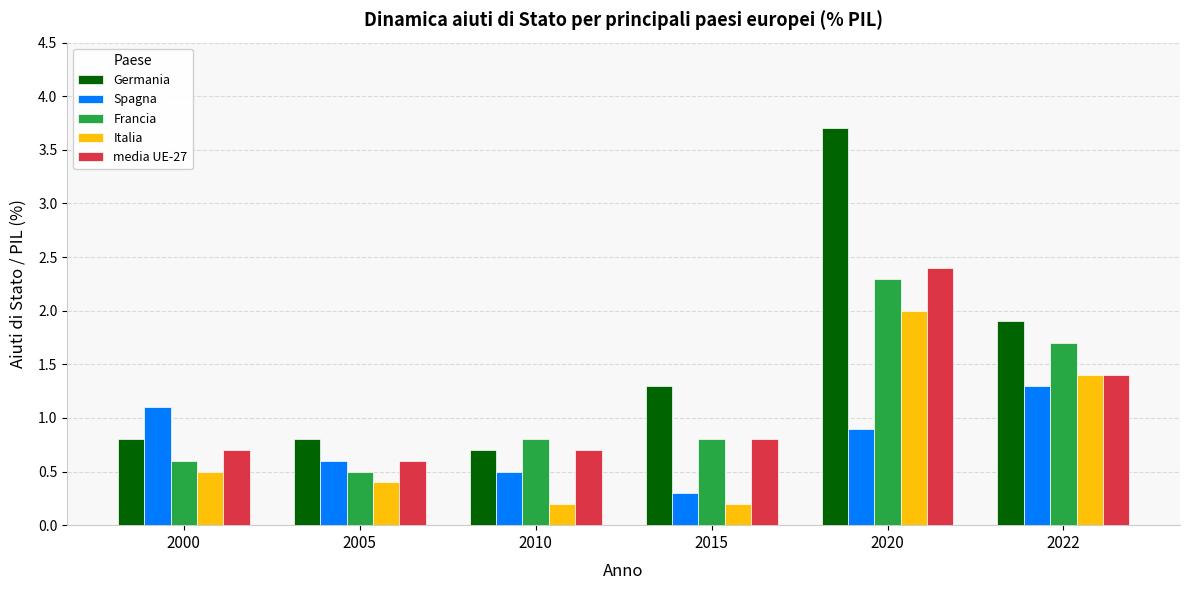

Reading right to left, list all the values displayed in this chart.

Germania: 2022=1.9	2020=3.7	2015=1.3	2010=0.7	2005=0.8	2000=0.8
Spagna: 2022=1.3	2020=0.9	2015=0.3	2010=0.5	2005=0.6	2000=1.1
Francia: 2022=1.7	2020=2.3	2015=0.8	2010=0.8	2005=0.5	2000=0.6
Italia: 2022=1.4	2020=2.0	2015=0.2	2010=0.2	2005=0.4	2000=0.5
media UE-27: 2022=1.4	2020=2.4	2015=0.8	2010=0.7	2005=0.6	2000=0.7